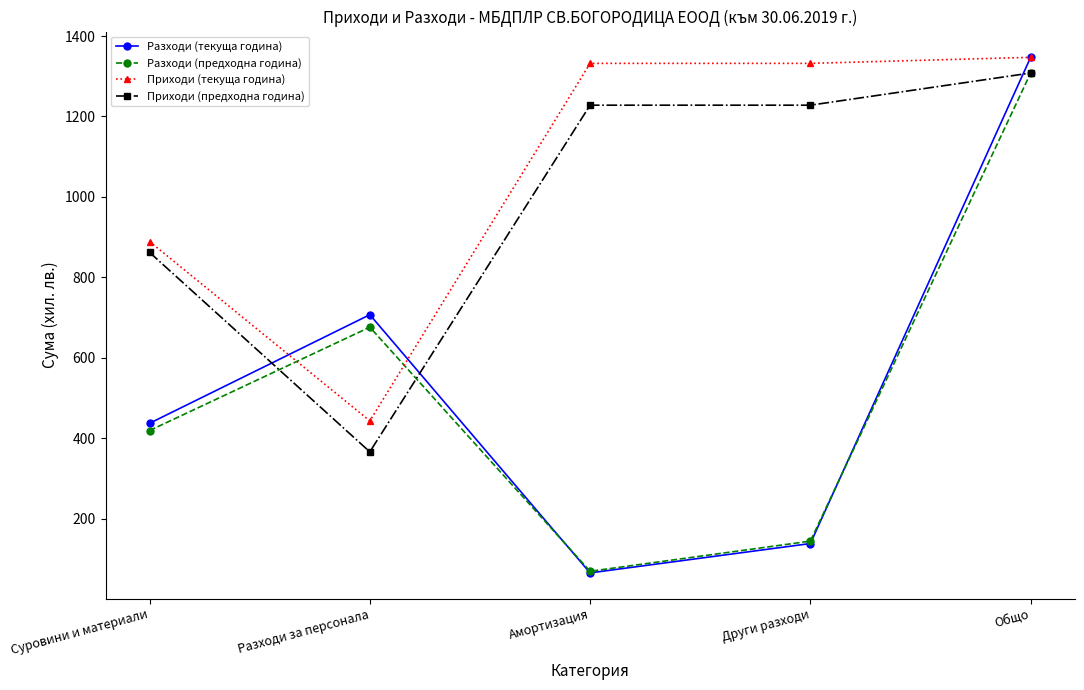

Where is the first local minimum for Разходи (предходна година)?

Амортизация